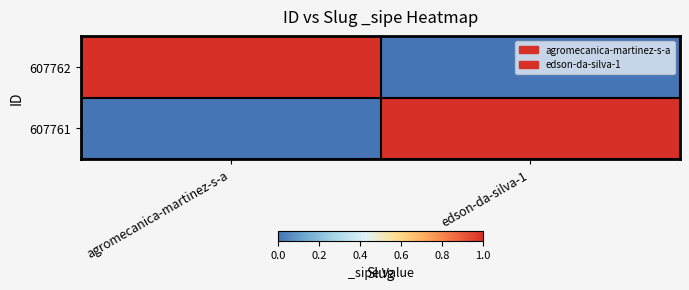

At how many categories does at least one series exceed 0?

2